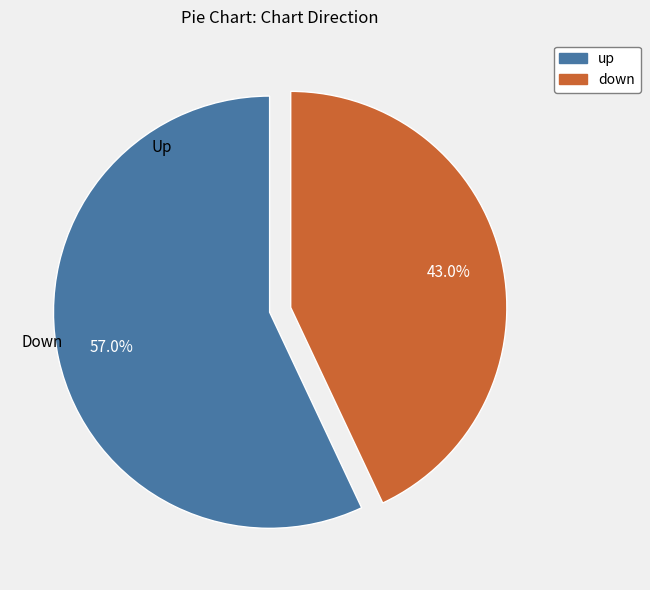

What is the majority slice?

up